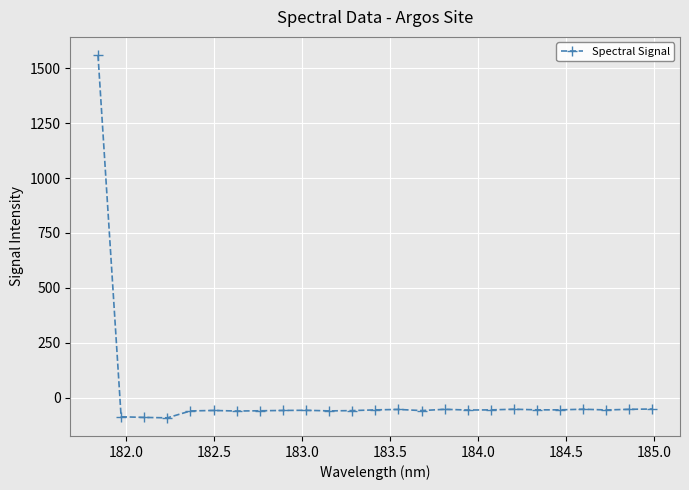

What is the average value?

3.6